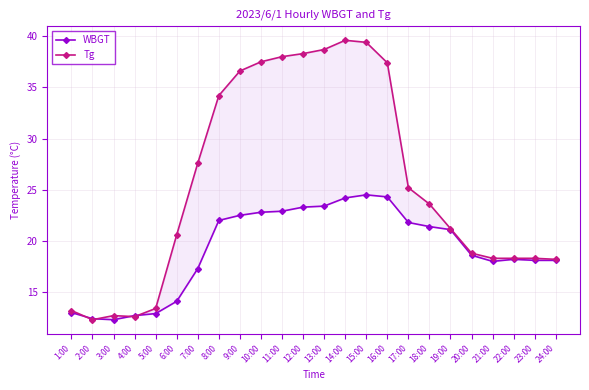

What are all the series names shown in the legend?

WBGT, Tg